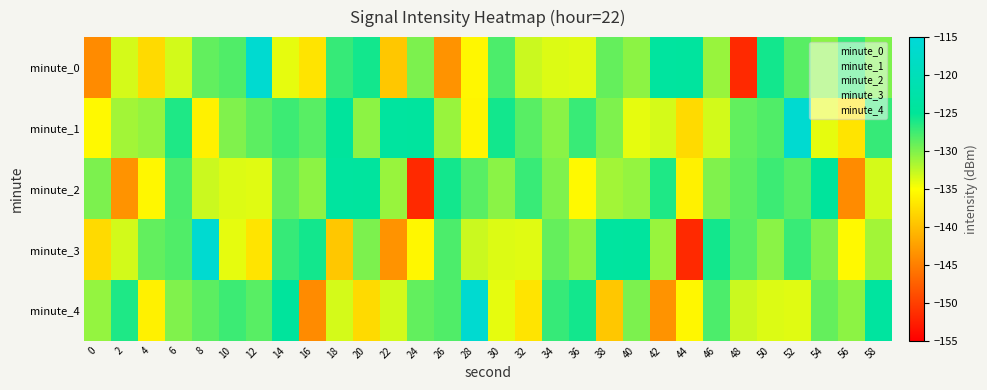

Count the number of data series in this chart.

5